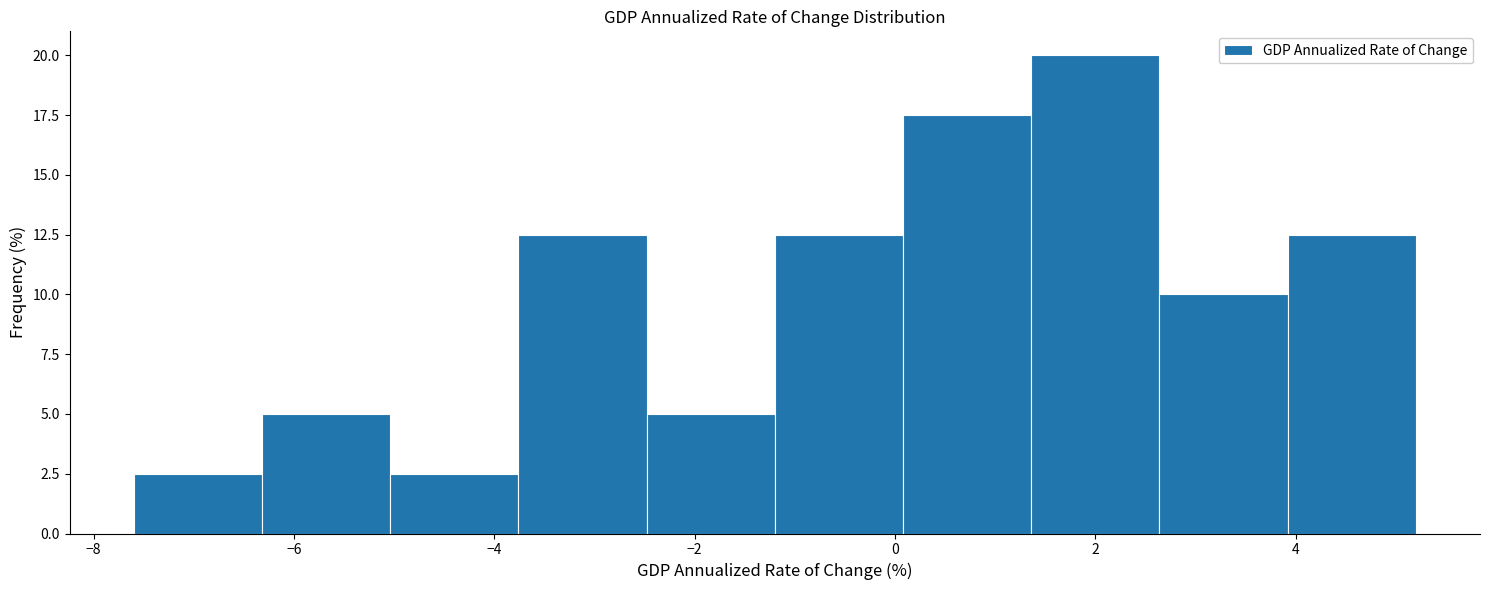

Reading left to right, transcribe this chart: for each bar, give the range it covers on the x-axis and its height. Neither the bar edges nor the heights are printed on the chart, so give them approximately, as read against the axes.

-7.60 to -6.32: 2.5
-6.32 to -5.04: 5.0
-5.04 to -3.76: 2.5
-3.76 to -2.48: 12.5
-2.48 to -1.20: 5.0
-1.20 to 0.08: 12.5
0.08 to 1.36: 17.5
1.36 to 2.64: 20.0
2.64 to 3.92: 10.0
3.92 to 5.20: 12.5